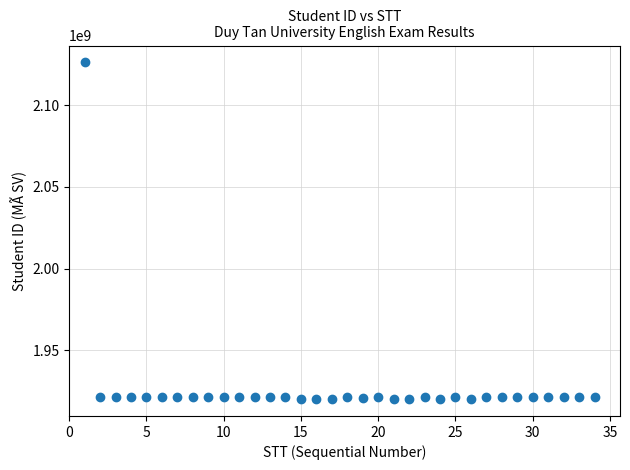

What is the range of X values (max minus min)?

33